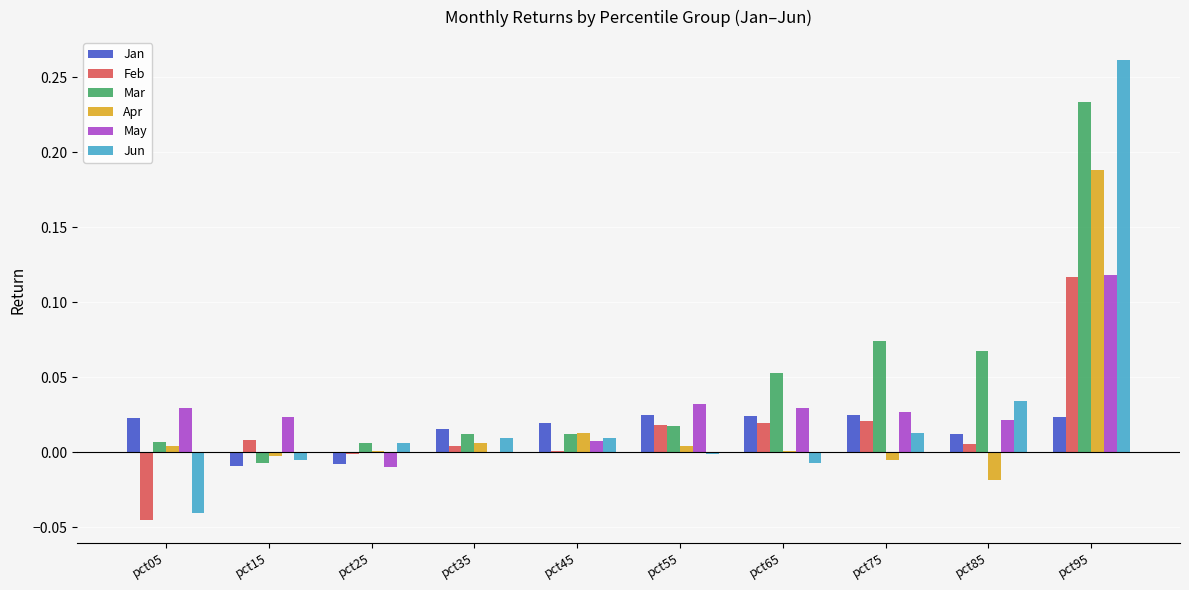

Which series has the largest range (max minus min)?

Jun